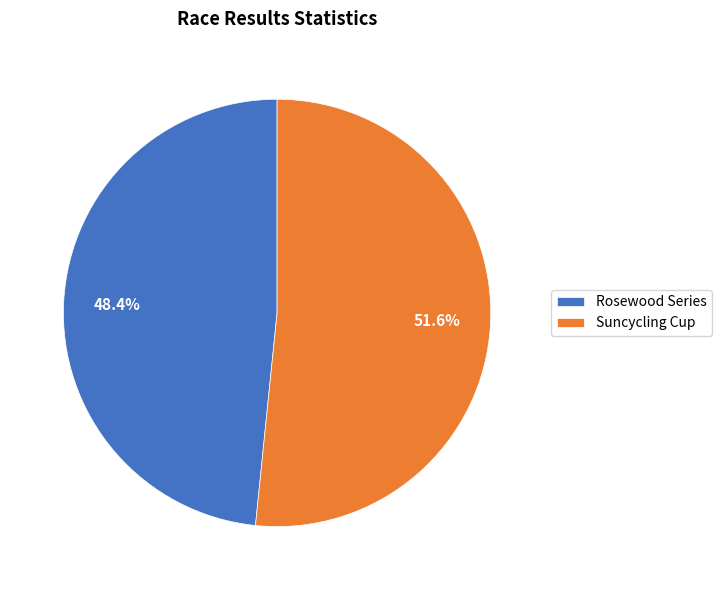

To the nearest percent, what is the combined percentage of Suncycling Cup and Rosewood Series?

100%